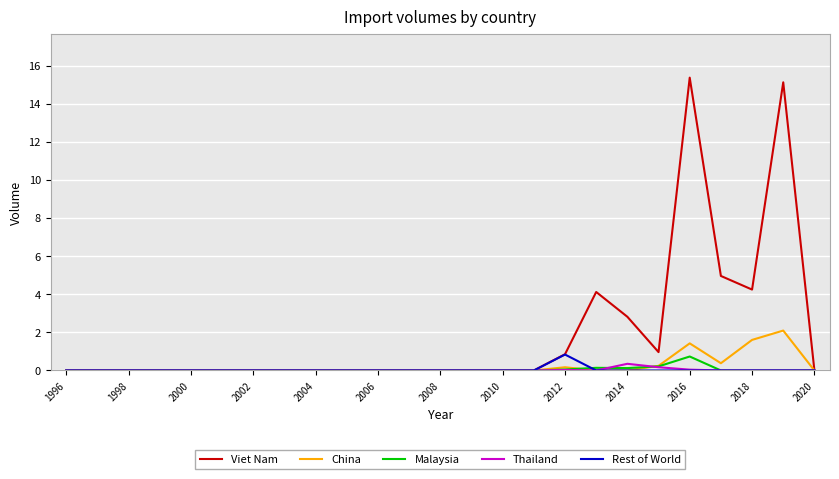

What is the maximum value for Viet Nam?

15.4